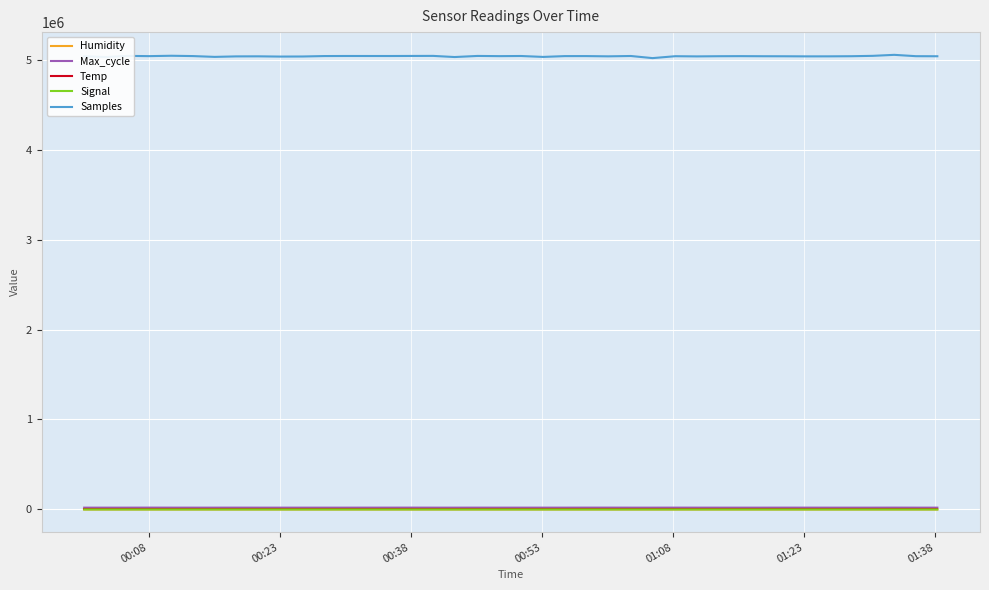

Which series has the largest total across all categories?

Samples